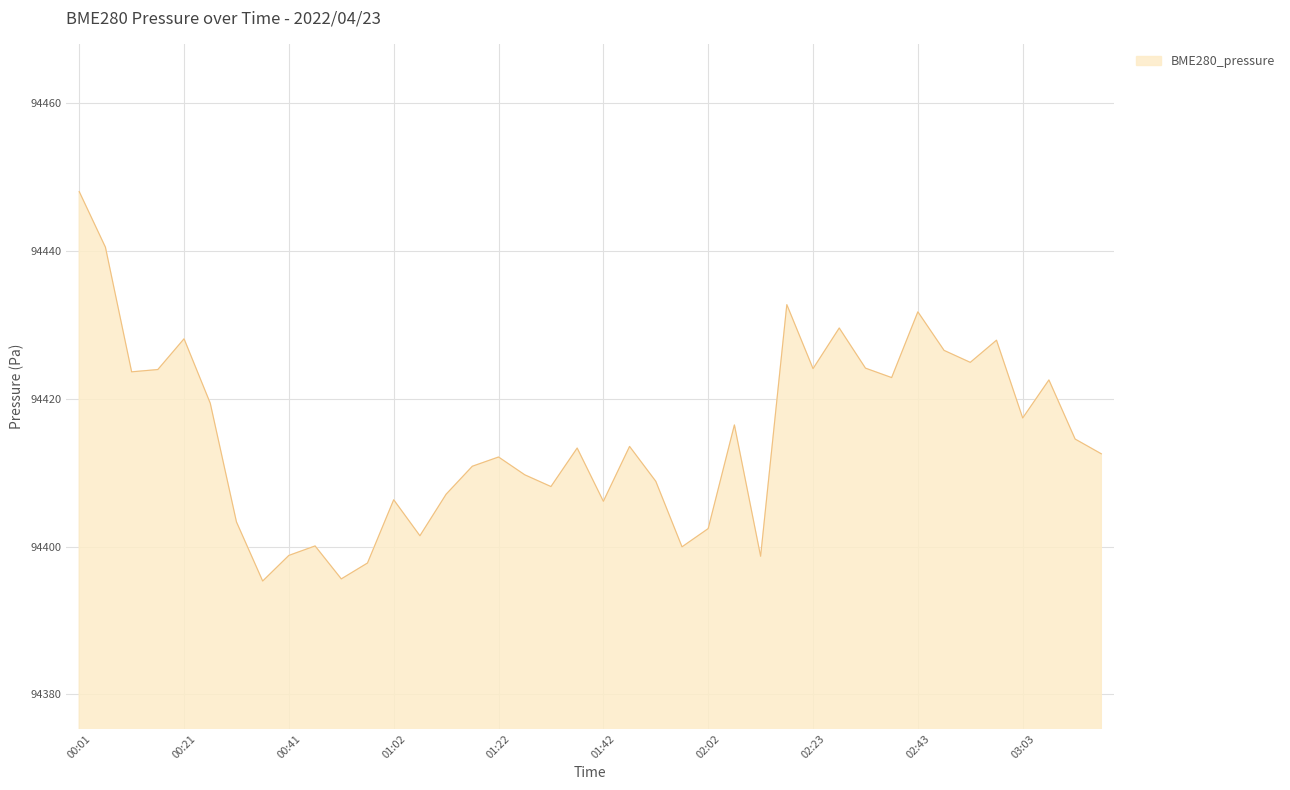

Count the number of categories in the chart.

40